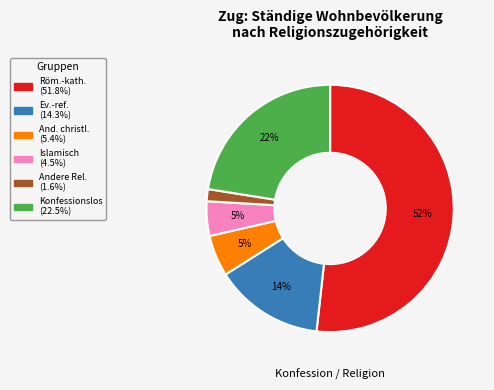

Count the number of slices in the pie.

6